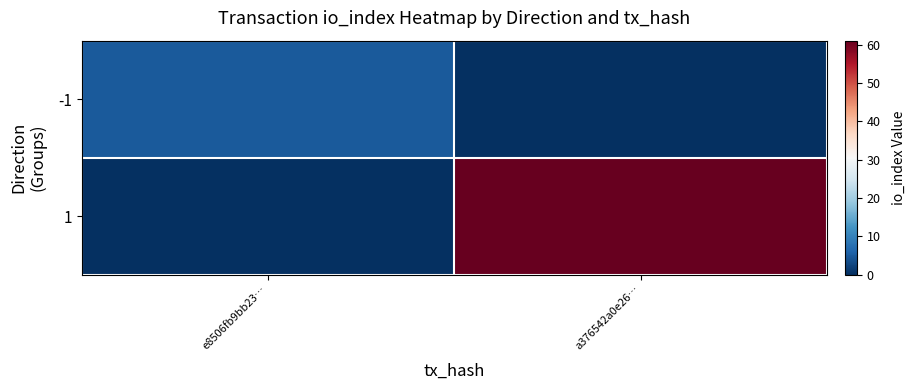

Which has a higher value, a376542a0e26… or e8506fb9bb23…?

e8506fb9bb23…